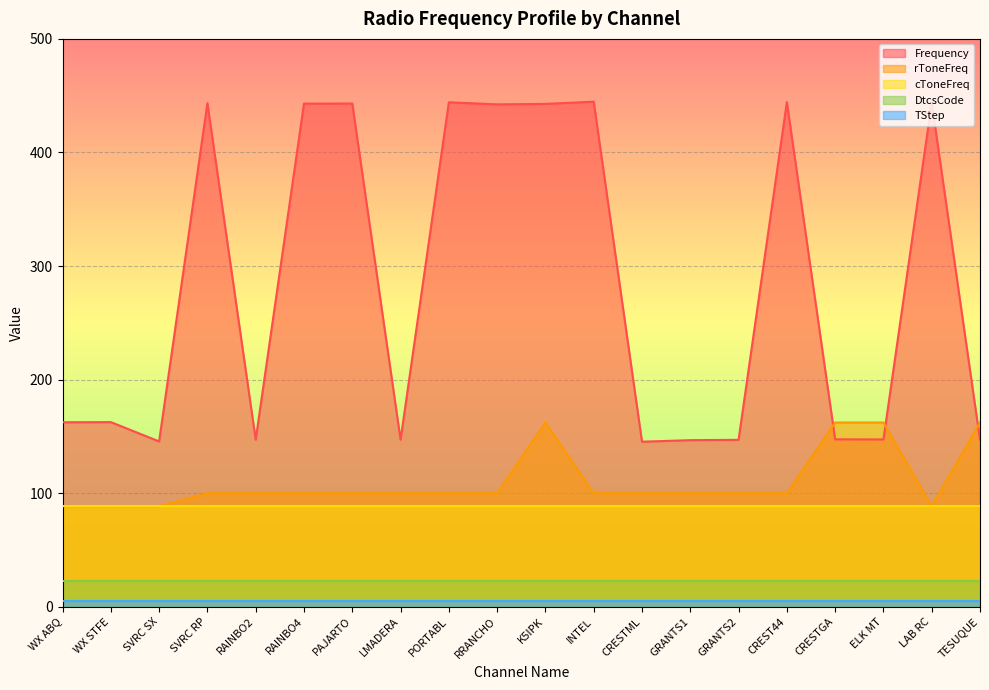

The value of TStep at INTEL is 7.0. True or false?

False